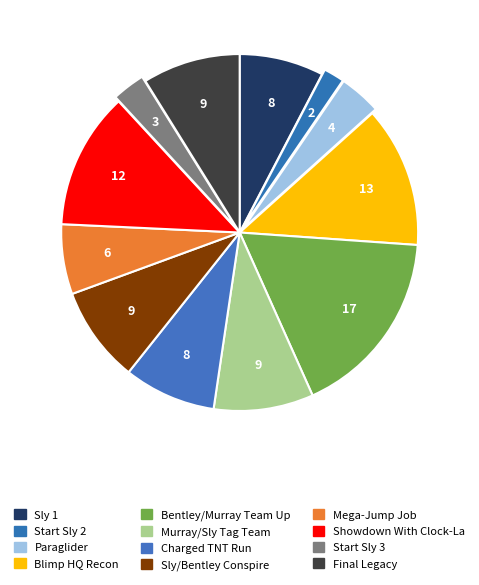

True or false: Paraglider accounts for 4% of the total.

True